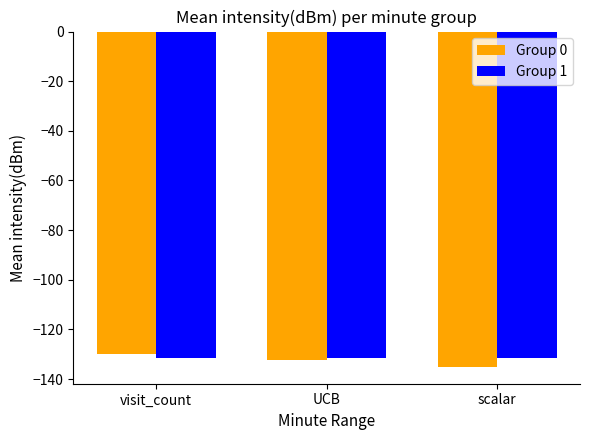

What is the total value across all series at scalar?

-266.6